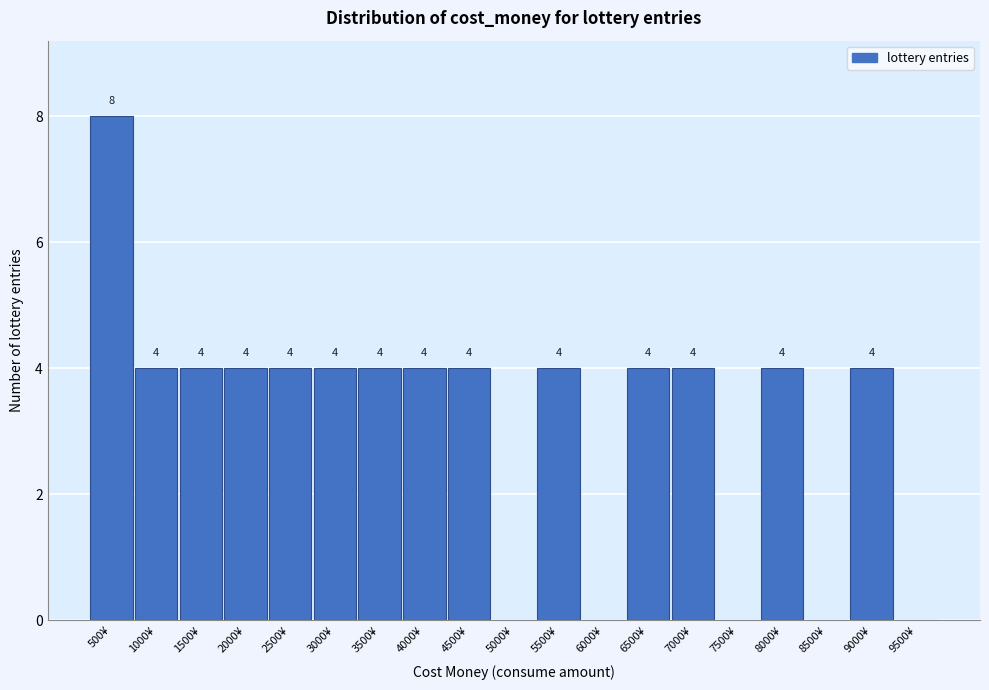

Reading right to left, extract all data points from this chart.

9500¥=0	9000¥=4	8500¥=0	8000¥=4	7500¥=0	7000¥=4	6500¥=4	6000¥=0	5500¥=4	5000¥=0	4500¥=4	4000¥=4	3500¥=4	3000¥=4	2500¥=4	2000¥=4	1500¥=4	1000¥=4	500¥=8